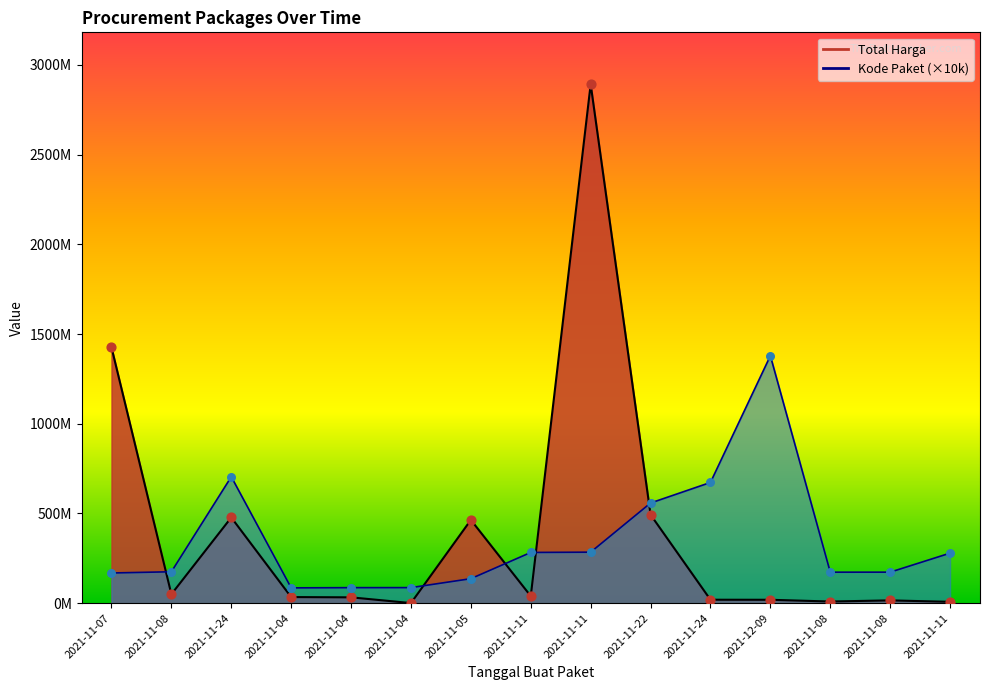

Which series has the largest Y range (max minus min)?

Total Harga